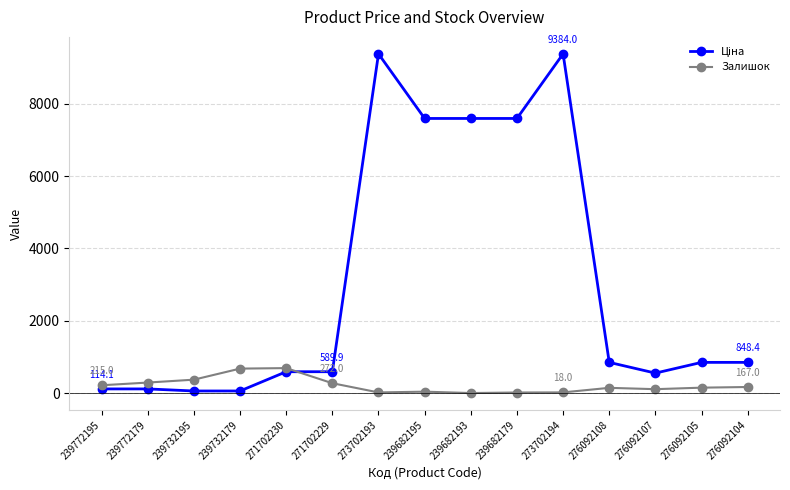

What is the highest value of the Залишок series?

690.0